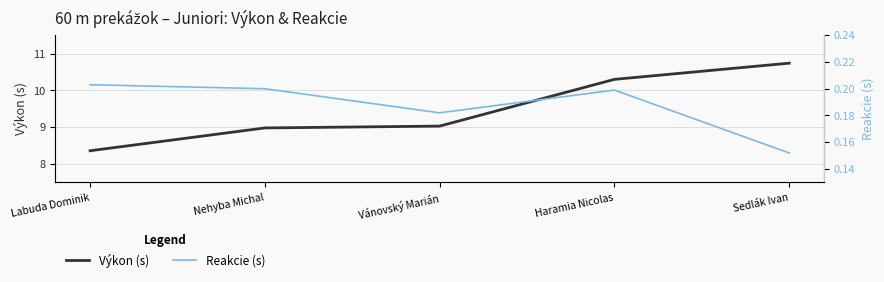

How many Reakcie (s) values are between 0 and 1?

5